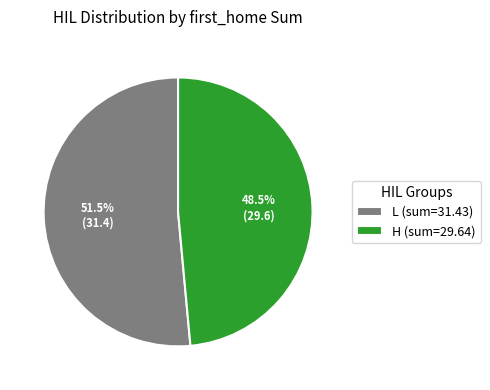

Count the number of slices in the pie.

2